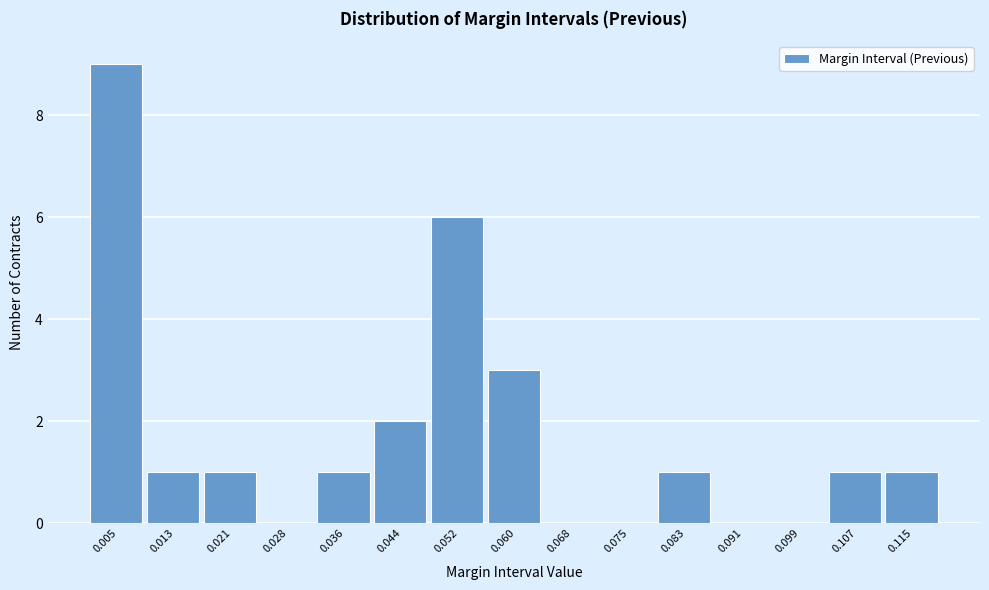

Over which range of the x-axis is the bar tallest?

0.001 to 0.009